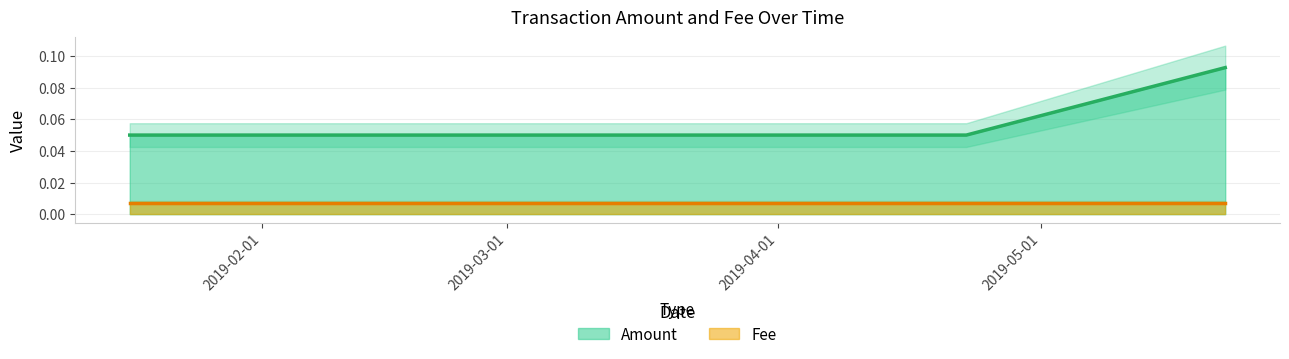

Does the chart have visible grid lines?

Yes